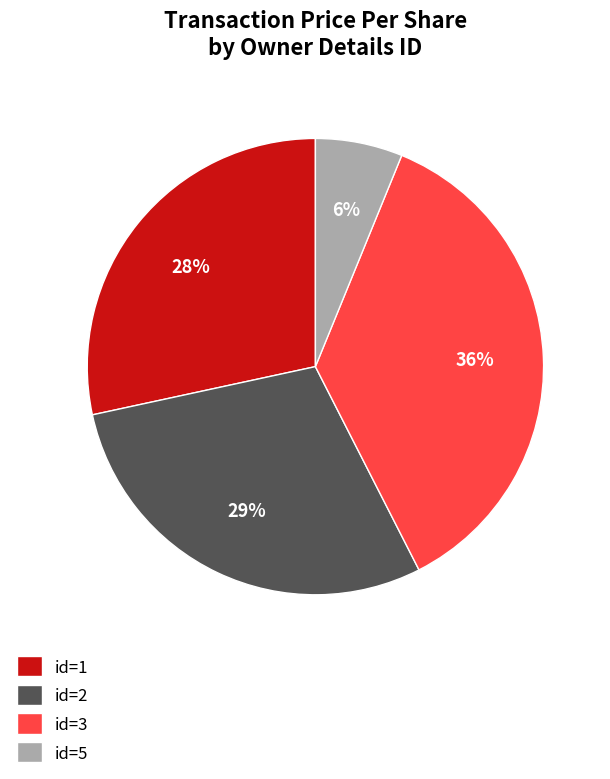

Rank the categories by value from highest to lowest.

id=3, id=2, id=1, id=5